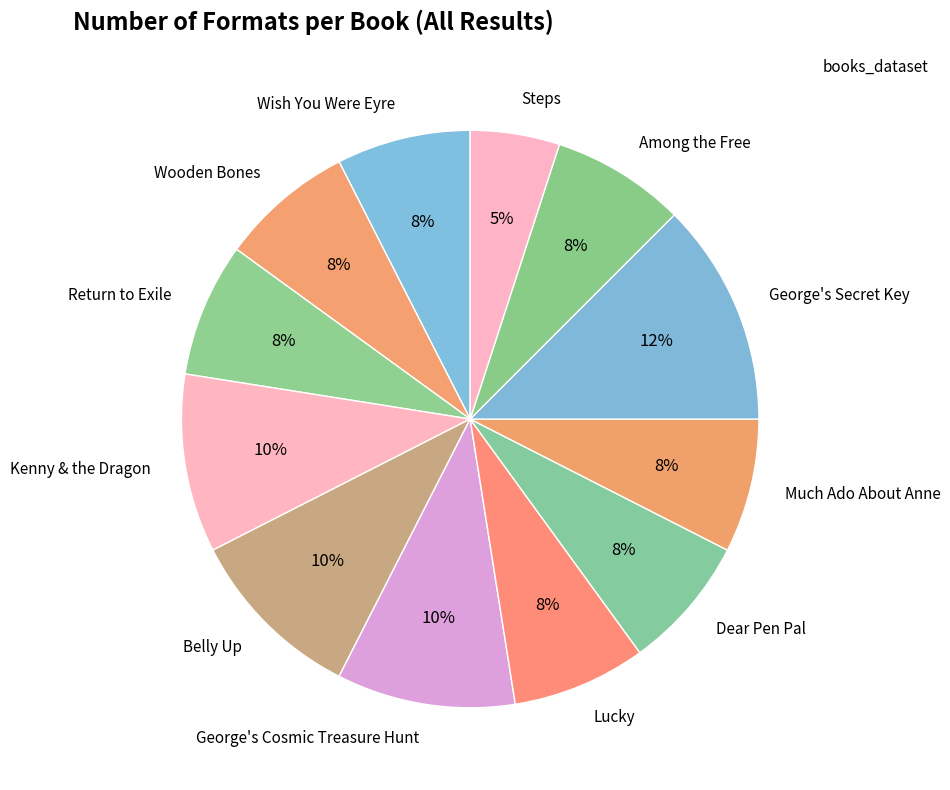

Between Among the Free and George's Cosmic Treasure Hunt, which is larger?

George's Cosmic Treasure Hunt